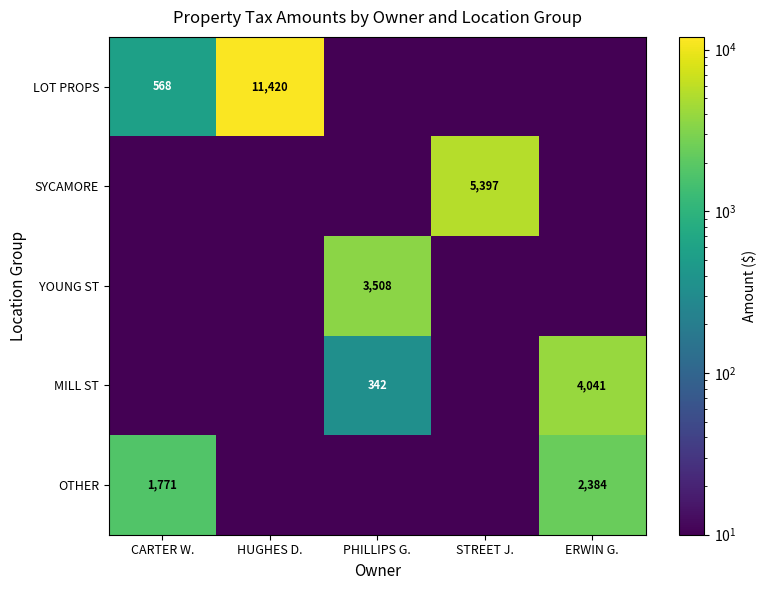

What is the total value across all series at HUGHES D.?

11420.7